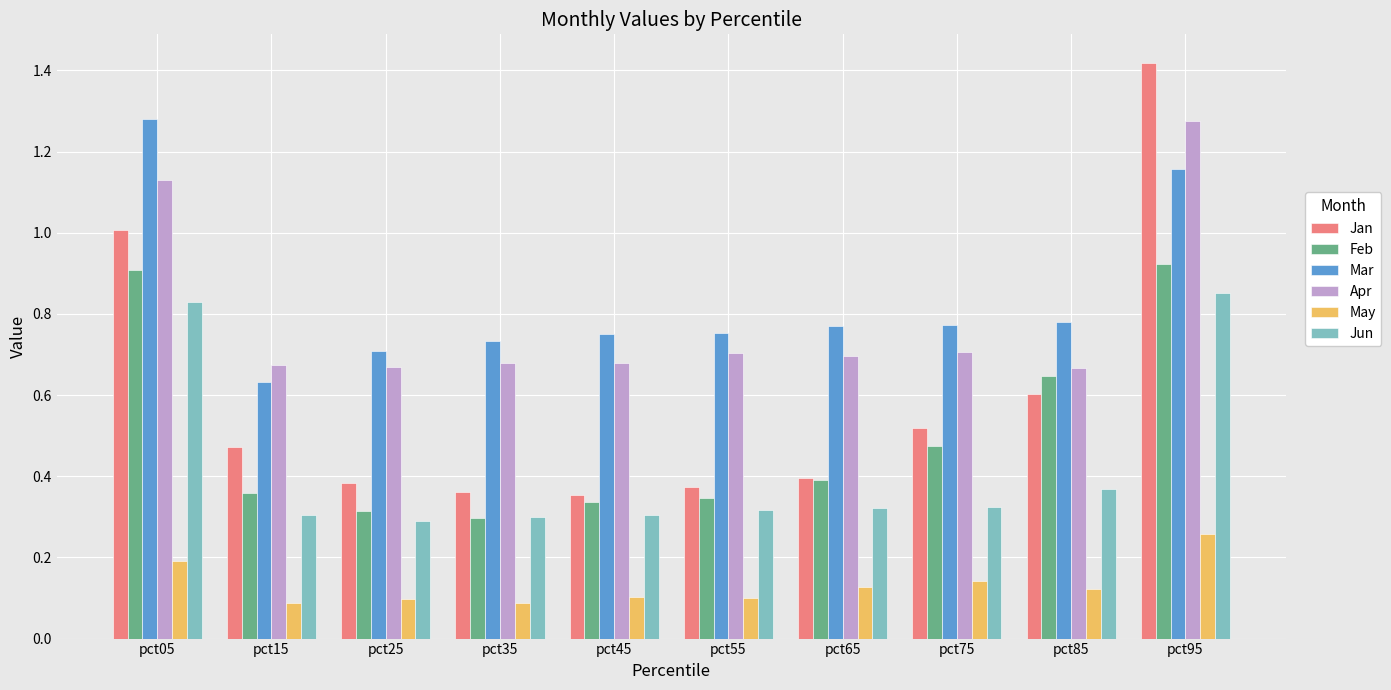

What is the sum of all Jun values?

4.2